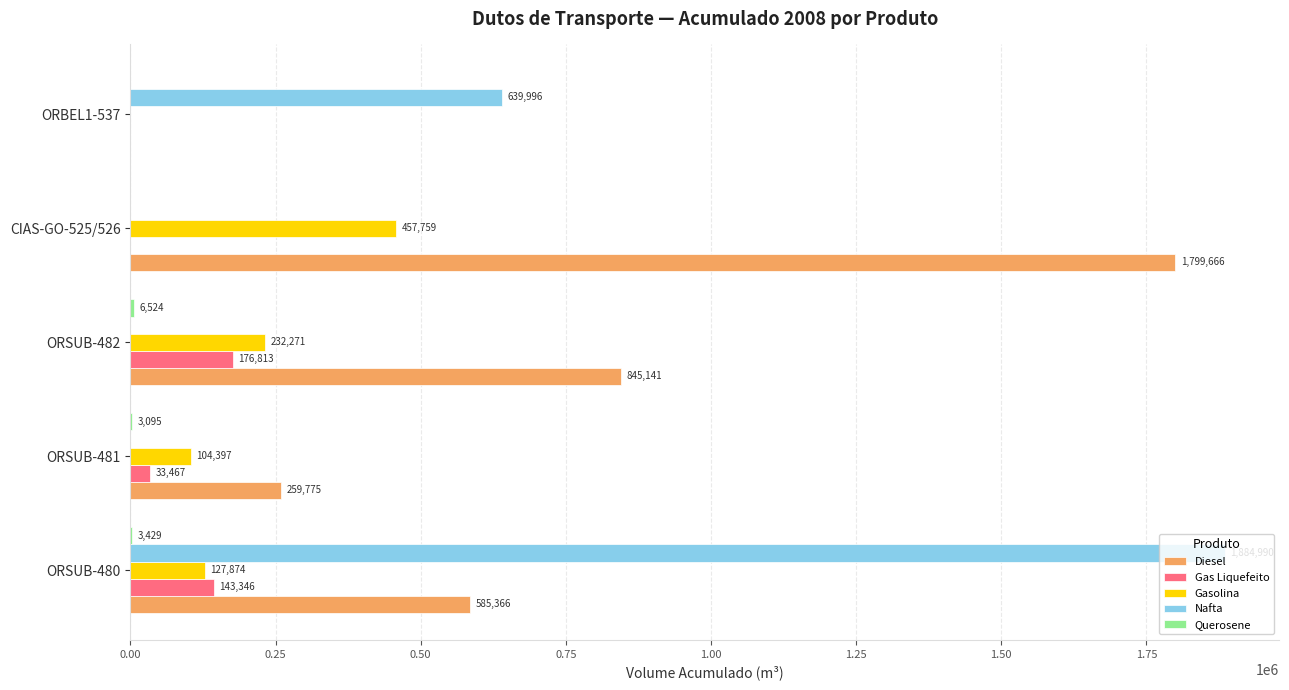

Which series changed the most between ORSUB-481 and ORSUB-482?

Diesel